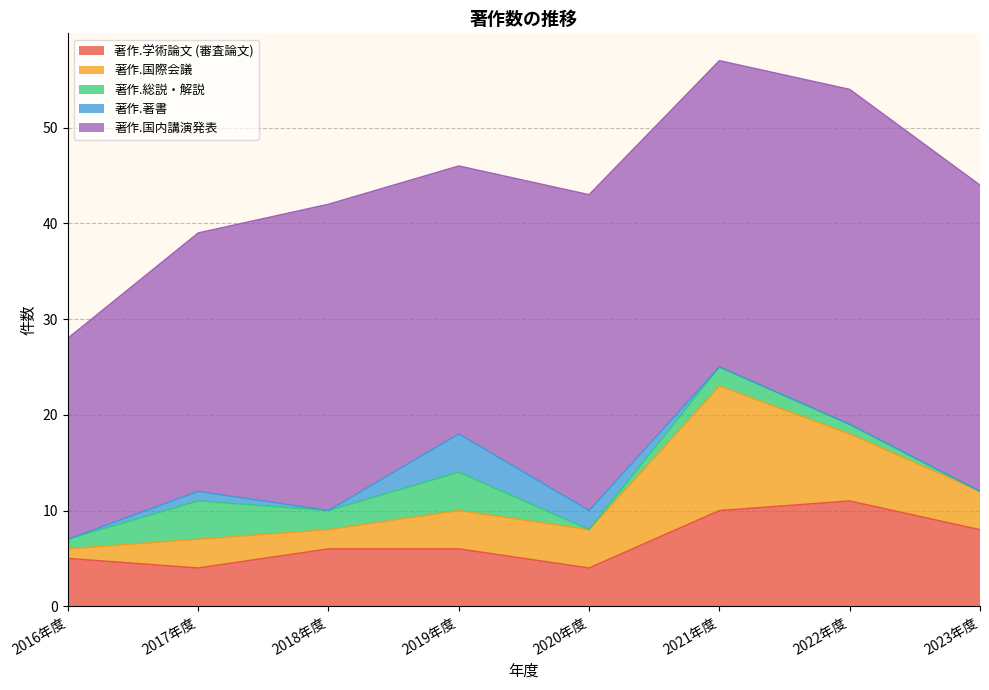

What is the label of the 3rd point from the left?

2018年度